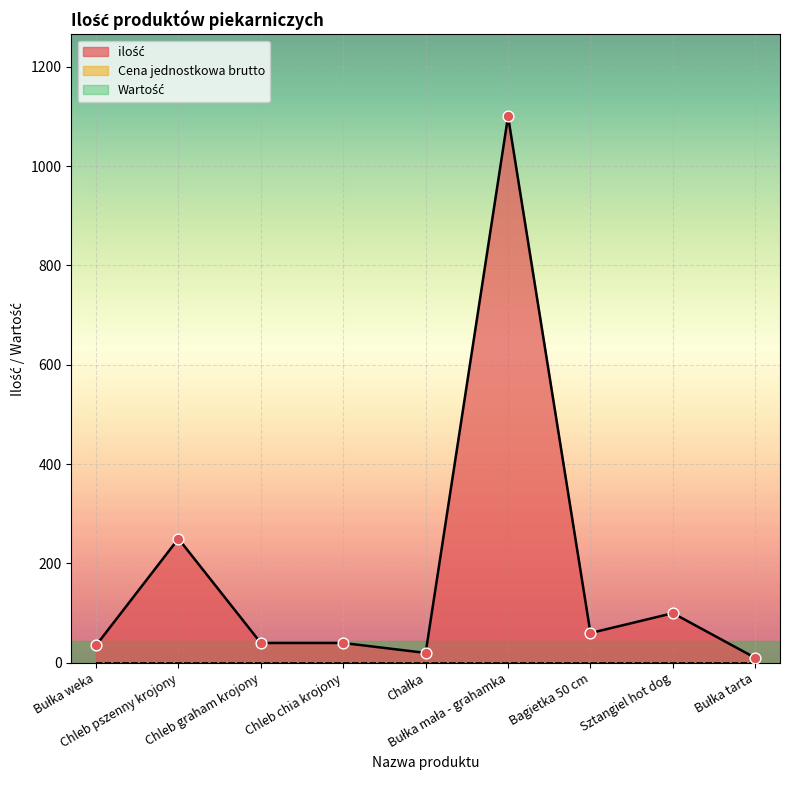

At which category is the sum across all series the highest?

Bułka mała - grahamka